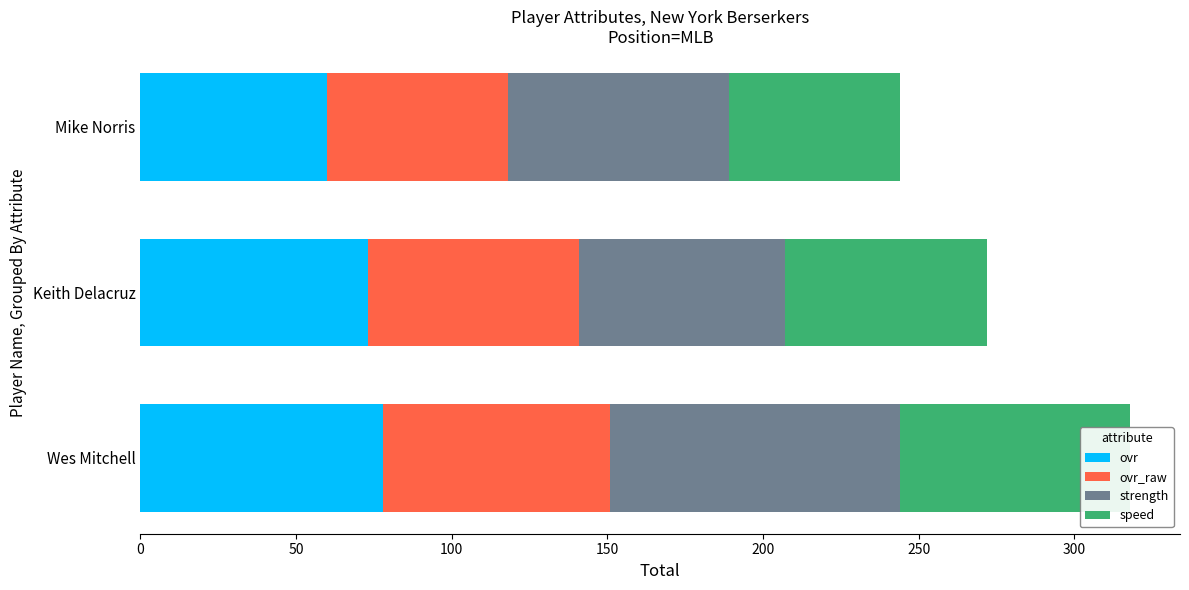

How many values in the ovr series exceed 73?

1